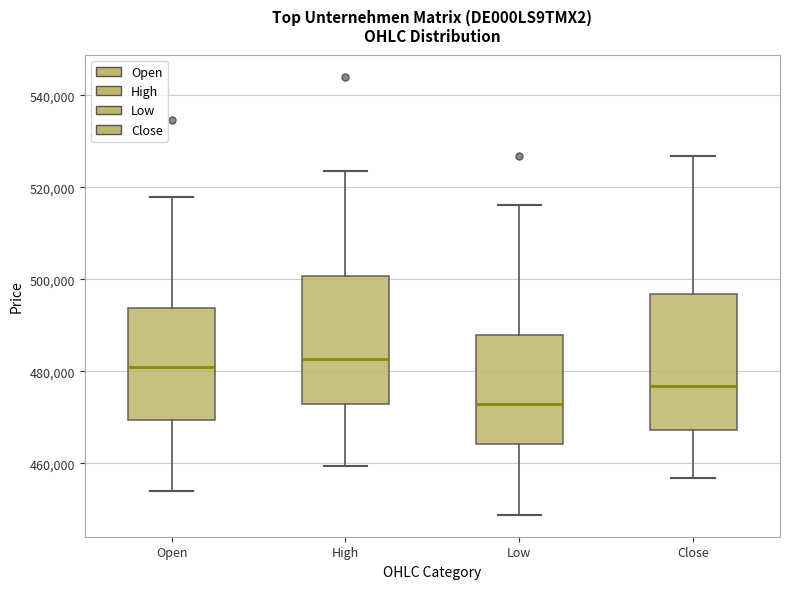

Reading left to right, transcribe this box plot: for each box, give where its median line is, the range the box spans, and where its two whiskers end, as read against the y-axis. The values are not printed on the chart, so give them approximately, as read against the axis.

Open: median 480000, box 470000 to 494000, whiskers 454000 to 518000
High: median 482000, box 472000 to 500000, whiskers 460000 to 524000
Low: median 472000, box 464000 to 488000, whiskers 448000 to 516000
Close: median 476000, box 468000 to 496000, whiskers 456000 to 526000